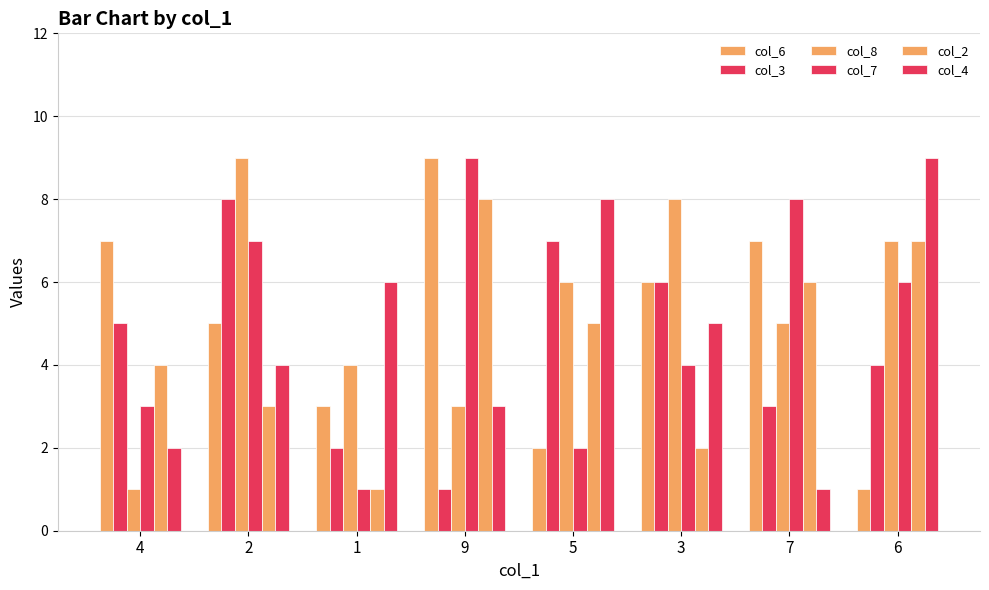

How many data points in col_4 are less than 5?

4